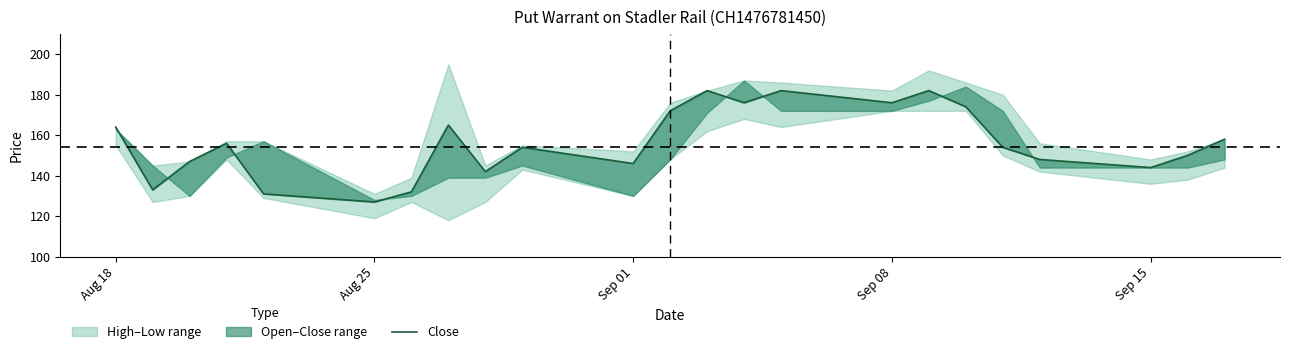

What is the difference between the maximum and minimum values?

55